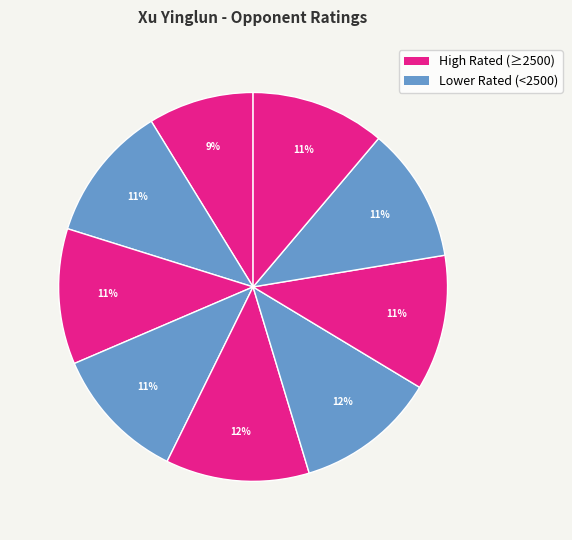

How many slices are in this pie chart?

9